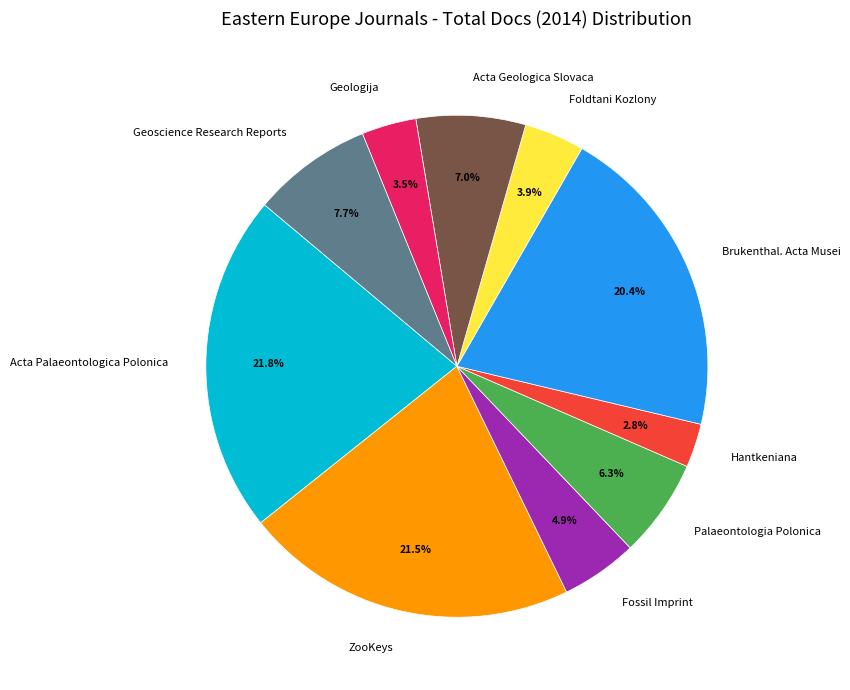

To the nearest percent, what portion does Acta Palaeontologica Polonica represent?

22%